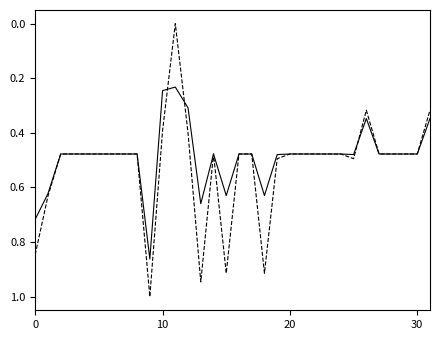

What is the maximum value shown in the chart?

1.0